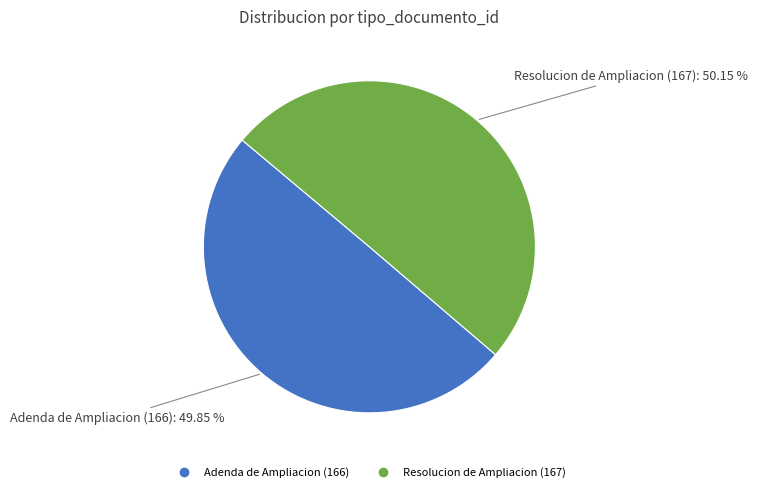

Approximately how many times larger is the value at Resolucion de Ampliacion (167) compared to Adenda de Ampliacion (166)?

1.0